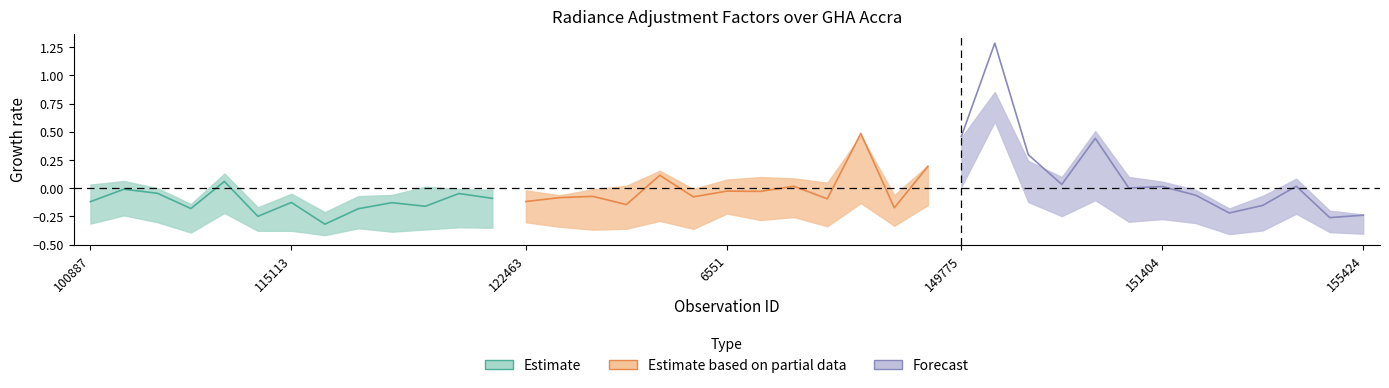

Does the chart have visible grid lines?

No